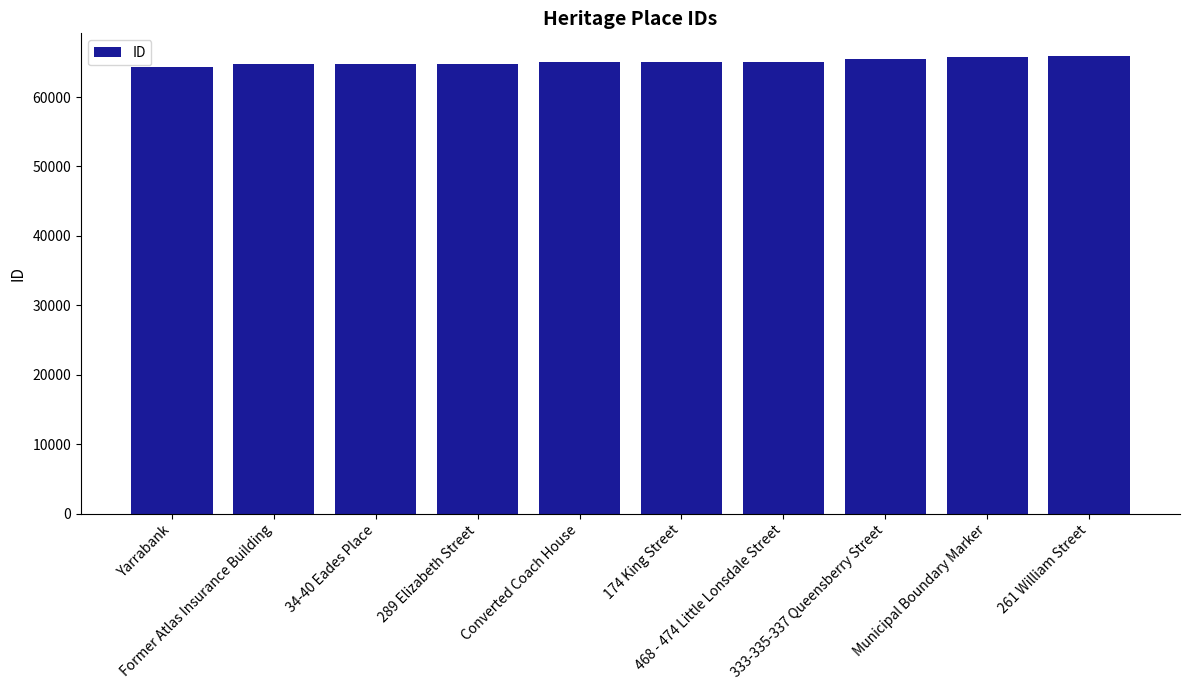

What is the difference between the maximum and minimum values?

1525